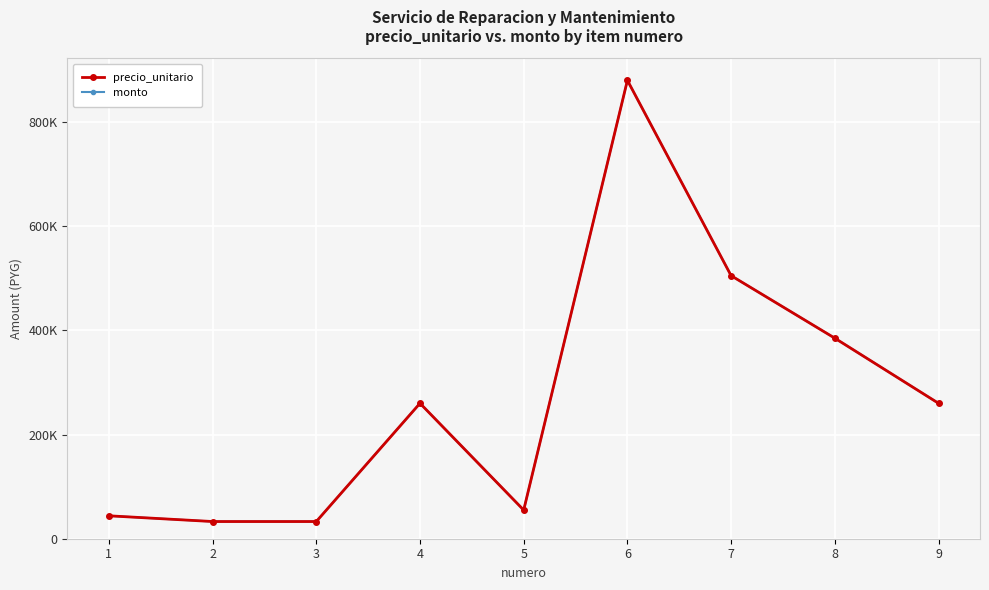

Reading left to right, list all the values displayed in this chart.

precio_unitario: 1=44000	2=33000	3=33000	4=260000	5=55000	6=880000	7=505000	8=385000	9=260000
monto: 1=44000	2=33000	3=33000	4=260000	5=55000	6=880000	7=505000	8=385000	9=260000